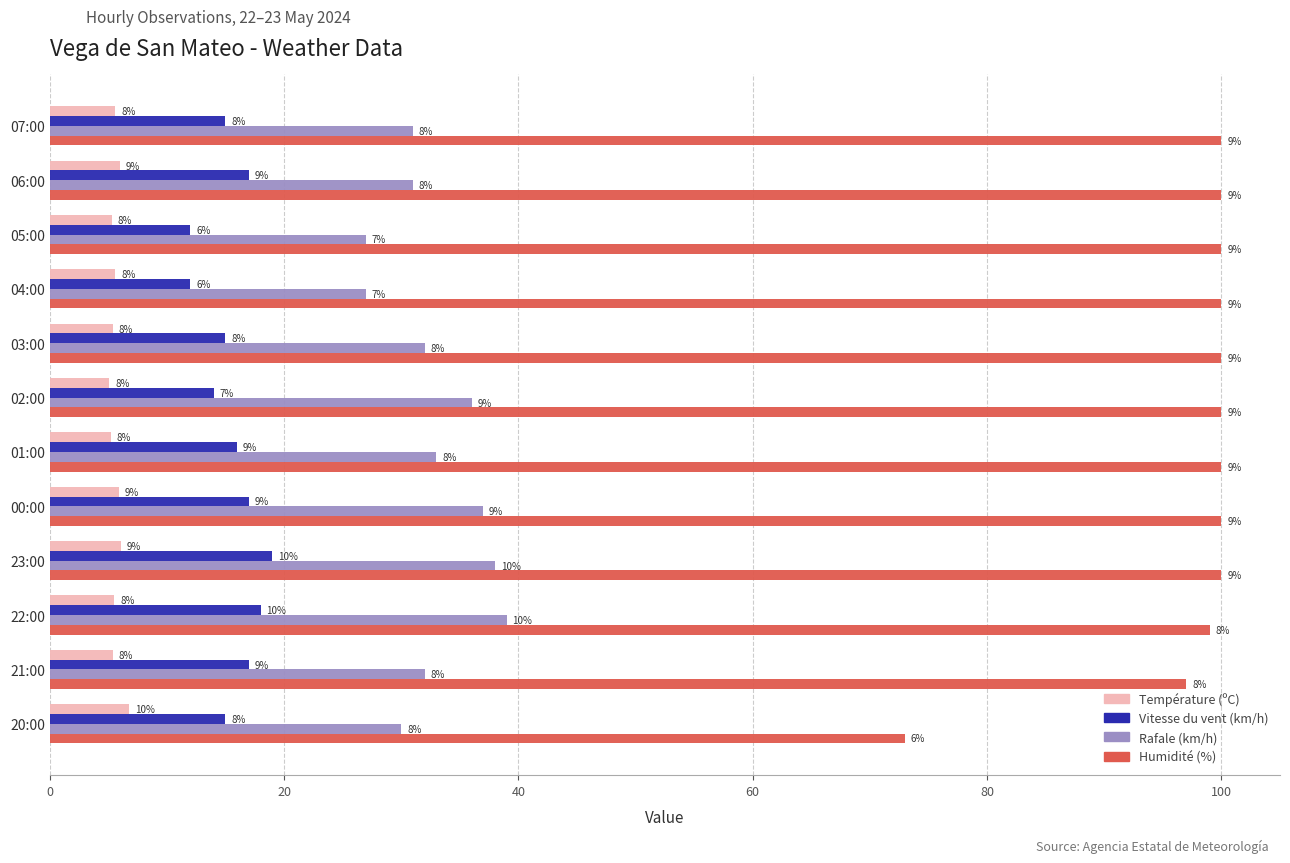

What are all the series names shown in the legend?

Température (ºC), Vitesse du vent (km/h), Rafale (km/h), Humidité (%)